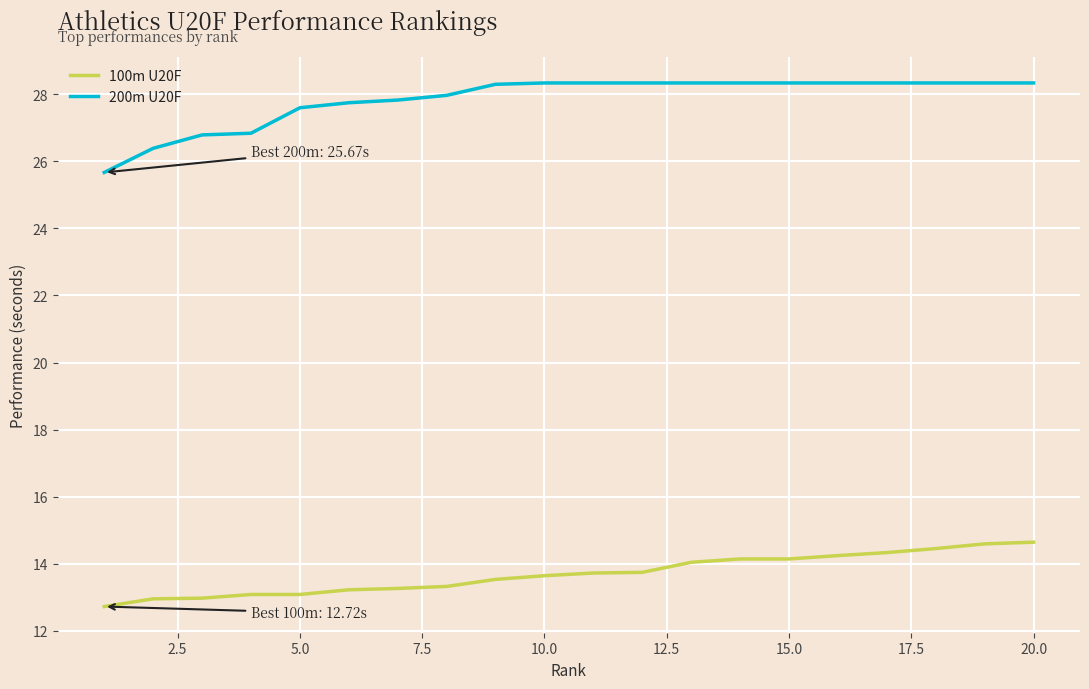

Which series has the largest total across all categories?

200m U20F